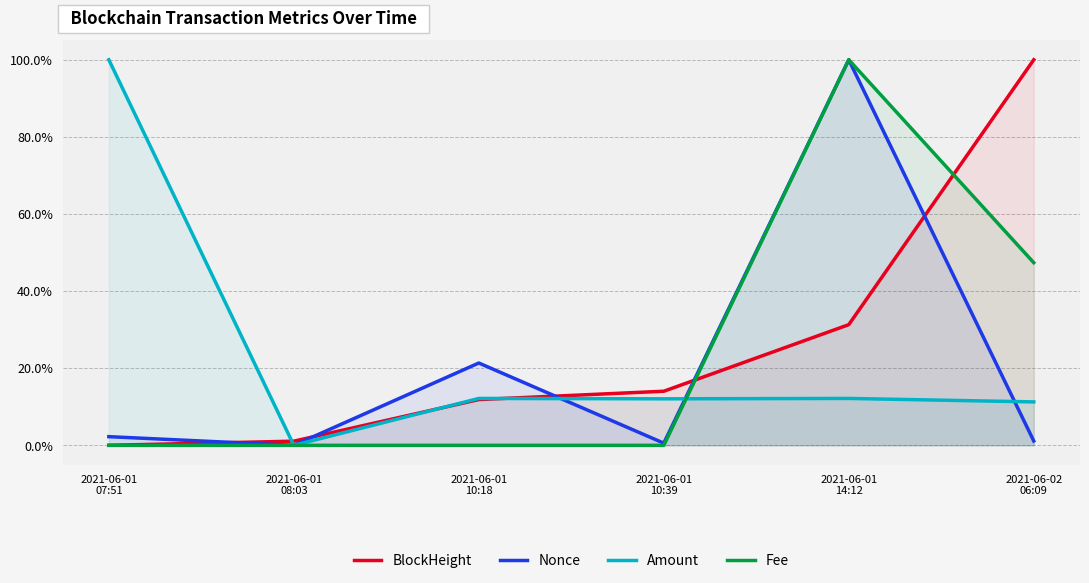

How many series are shown in this chart?

4